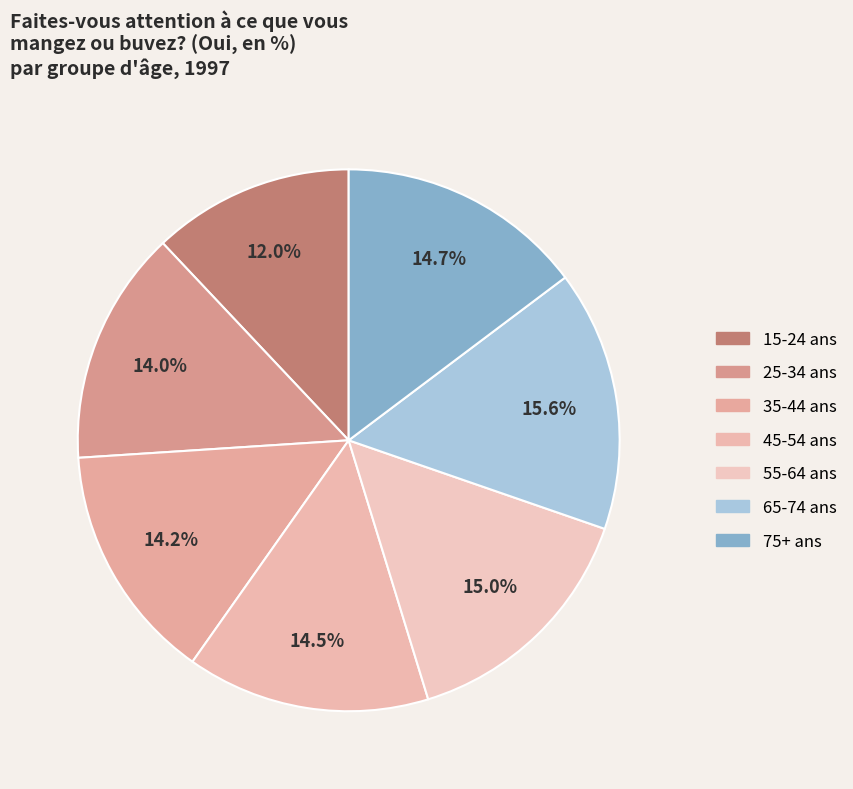

How many segments does this pie chart have?

7